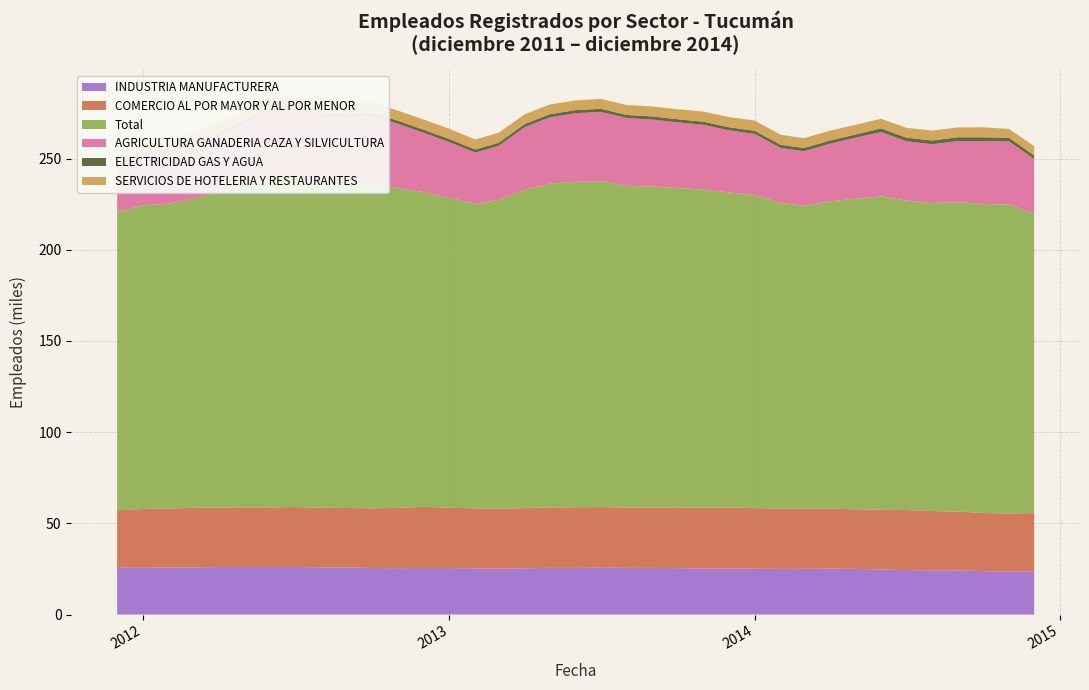

Reading left to right, list all the values displayed in this chart.

INDUSTRIA MANUFACTURERA: 0=25623	1=25664	2=25729	3=25852	4=26072	5=26105	6=26068	7=26095	8=25892	9=25863	10=25526	11=25441	12=25564	13=25492	14=25314	15=25160	16=25352	17=25591	18=25584	19=25648	20=25604	21=25582	22=25451	23=25202	24=25217	25=25194	26=25012	27=25072	28=25179	29=25082	30=24690	31=24406	32=24200	33=24167	34=23810	35=23591	36=23506
COMERCIO AL POR MAYOR Y AL POR MENOR: 0=31531	1=32271	2=32331	3=32690	4=32591	5=32664	6=32670	7=32858	8=32676	9=32572	10=32706	11=33042	12=33497	13=33070	14=32921	15=32809	16=33030	17=33158	18=33226	19=33287	20=33035	21=33089	22=33281	23=33351	24=33489	25=33209	26=33004	27=32905	28=32877	29=32657	30=32777	31=32911	32=32529	33=32318	34=31878	35=31814	36=32103
Total: 0=163598	1=166466	2=167262	3=169587	4=172947	5=176788	6=180203	7=180682	8=178079	9=177911	10=177829	11=175268	12=172576	13=169936	14=167116	15=169312	16=174623	17=177488	18=178416	19=178697	20=176376	21=176071	22=175155	23=174486	24=172736	25=171679	26=167697	27=166223	28=168482	29=170202	30=171859	31=169712	32=168925	33=169632	34=169463	35=169363	36=164232
AGRICULTURA GANADERIA CAZA Y SILVICULTURA: 0=25292	1=27247	2=28128	3=28688	4=31466	5=33899	6=36744	7=37451	8=36052	9=36864	10=37456	11=35257	12=32571	13=30563	14=27942	15=29736	16=34211	17=36387	18=37678	19=37991	20=37227	21=36670	22=35993	23=35498	24=34083	25=33466	26=30140	27=29835	28=31638	29=33466	30=35275	31=32515	32=32225	33=33517	34=34495	35=34658	36=29903
ELECTRICIDAD GAS Y AGUA: 0=1624	1=1630	2=1627	3=1618	4=1640	5=1639	6=1642	7=1655	8=1658	9=1661	10=1683	11=1702	12=1708	13=1703	14=1715	15=1710	16=1723	17=1718	18=1718	19=1709	20=1712	21=1700	22=1703	23=1689	24=1701	25=1716	26=1755	27=1758	28=1758	29=1761	30=1982	31=2008	32=2057	33=2095	34=2081	35=2035	36=2017
SERVICIOS DE HOTELERIA Y RESTAURANTES: 0=5209	1=5002	2=5071	3=5679	4=5607	5=5479	6=5482	7=5551	8=5560	9=5495	10=5537	11=5510	12=5564	13=5590	14=5473	15=5456	16=5345	17=5343	18=5293	19=5398	20=5459	21=5484	22=5494	23=5565	24=5560	25=5622	26=5472	27=5420	28=5408	29=5317	30=5274	31=5365	32=5433	33=5388	34=5458	35=4848	36=5092